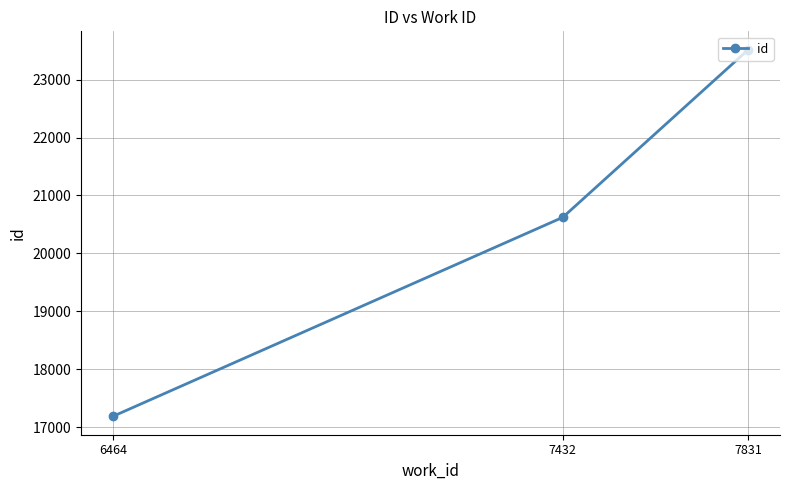

What is the ratio of the value at 6464 to the value at 7432?

0.8